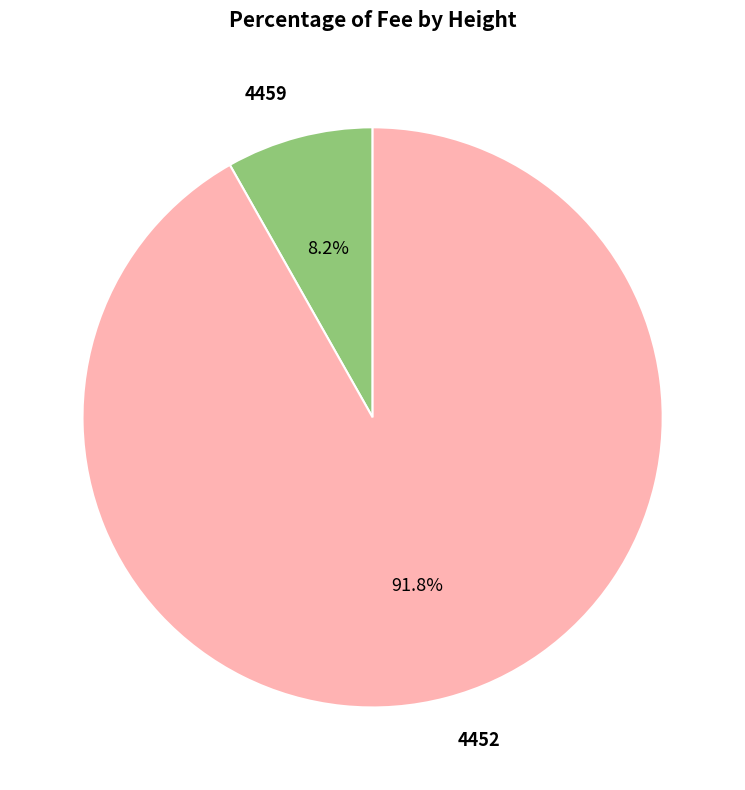

To the nearest percent, what portion does 4459 represent?

8%